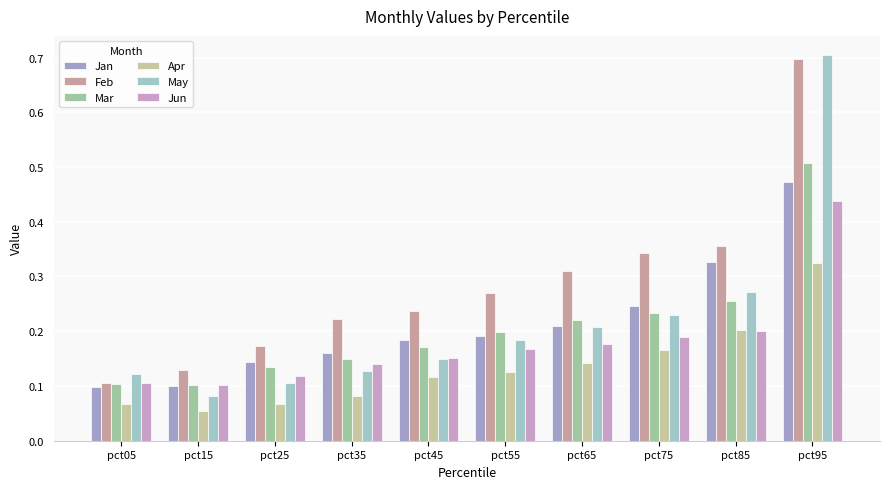

What is the sum of all Jun values?

1.8